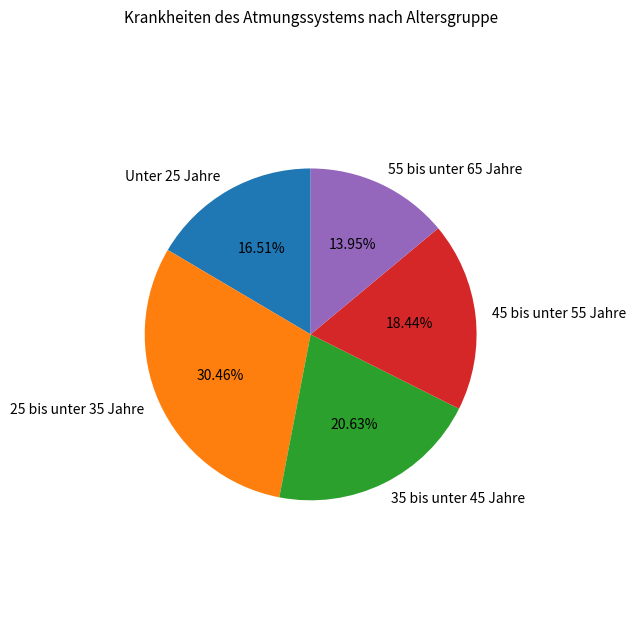

To the nearest percent, what is the difference between the 35 bis unter 45 Jahre and 45 bis unter 55 Jahre slice percentages?

2%